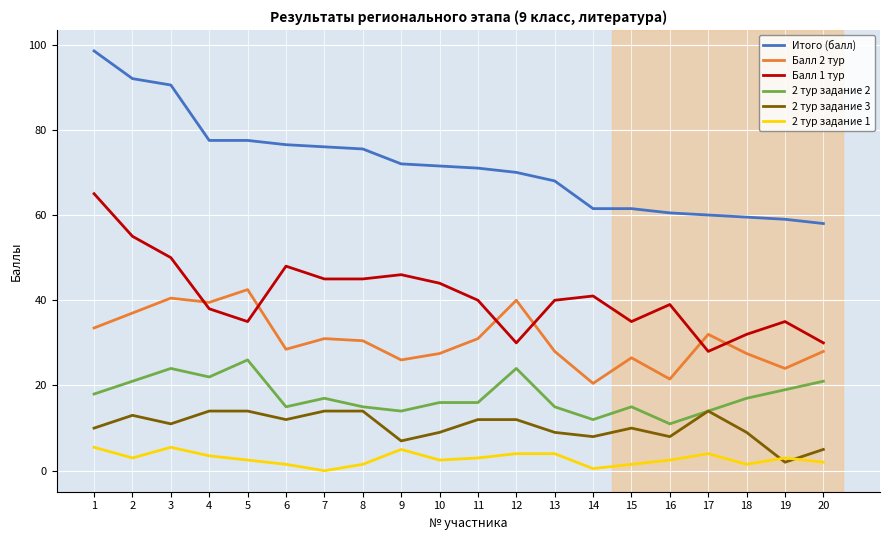

What is the difference between the highest and lowest values at 10?

69.0